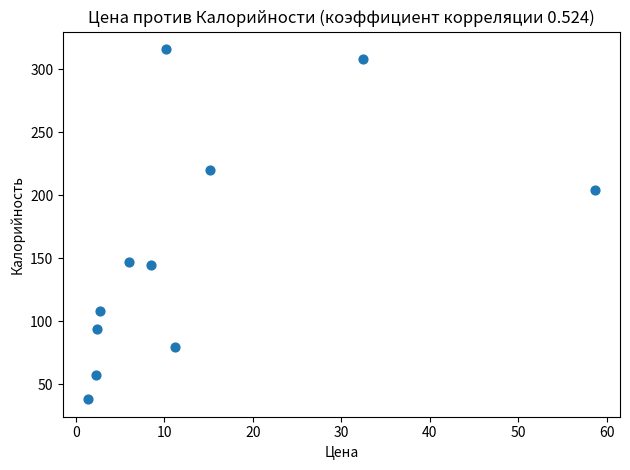

What is the range of X values (max minus min)?

57.2